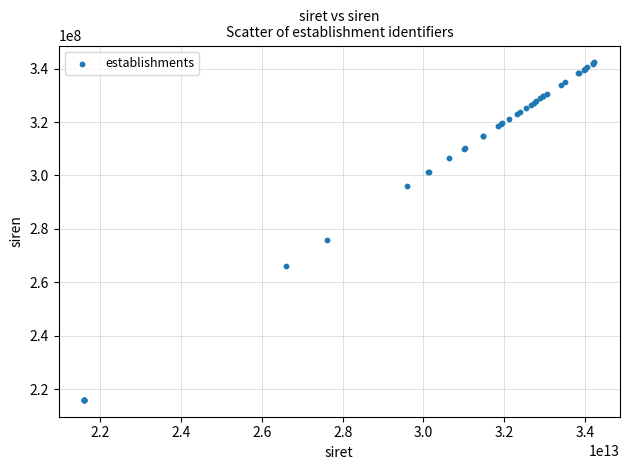

What Y value in the scatter plot is closest to 279164486?

276001021